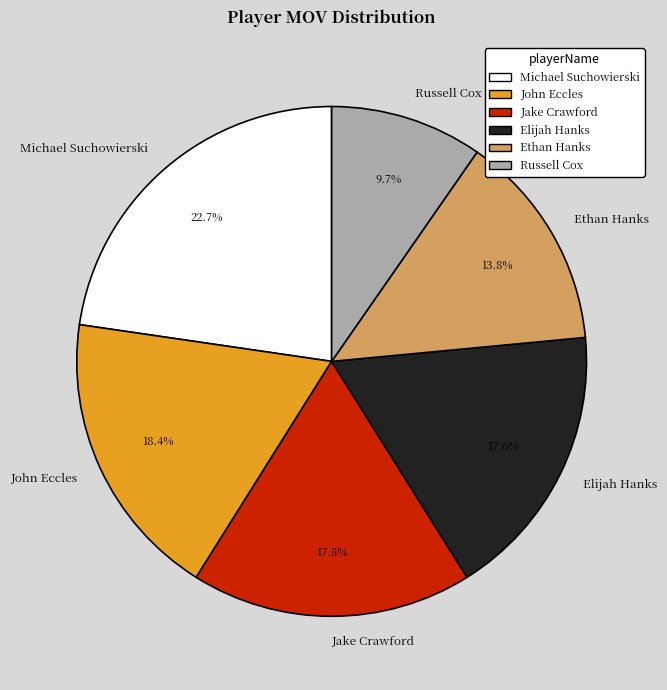

Between John Eccles and Elijah Hanks, which is larger?

John Eccles